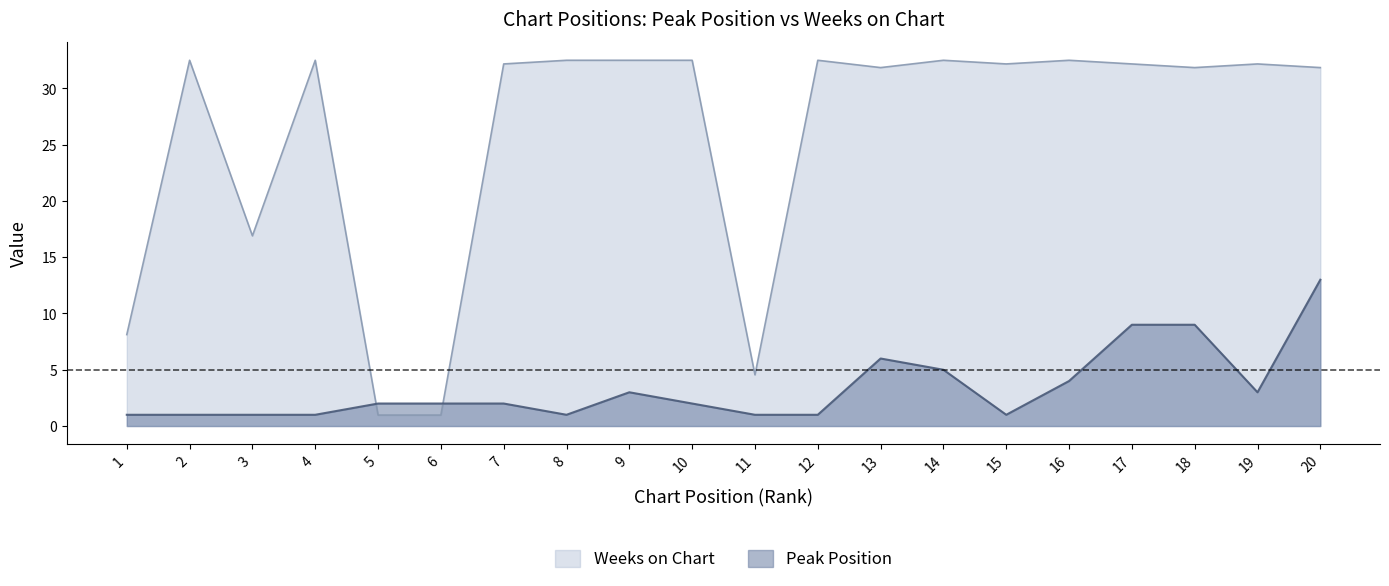

The Weeks on Chart series shows 20.6 at 18. True or false?

False